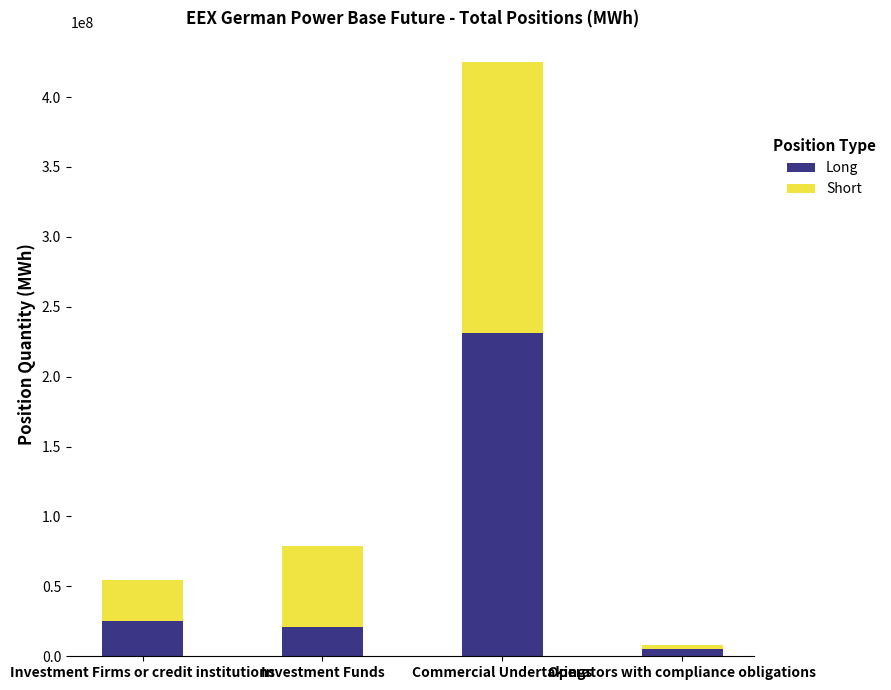

How many series are shown in this chart?

2